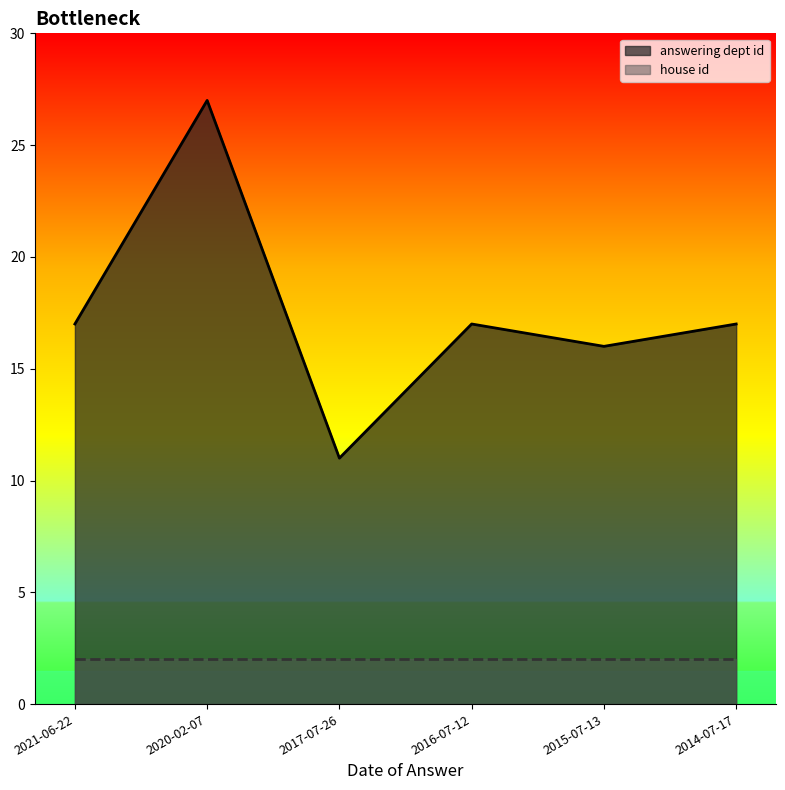

Where does the data first go above 17?

2020-02-07